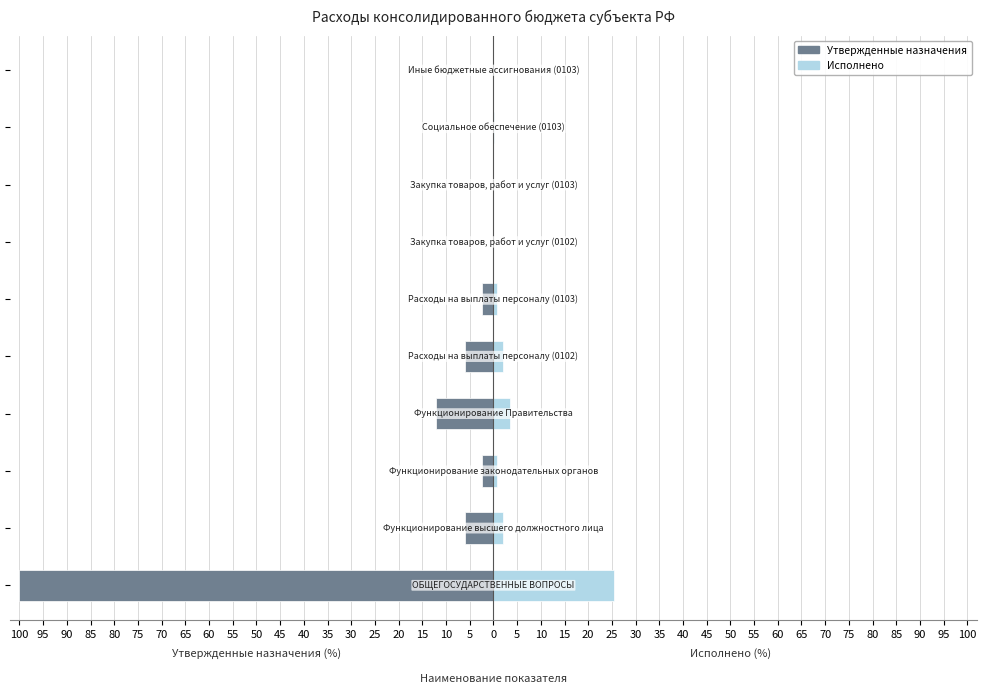

True or false: Исполнено has a value of 0.5 at 90.

False